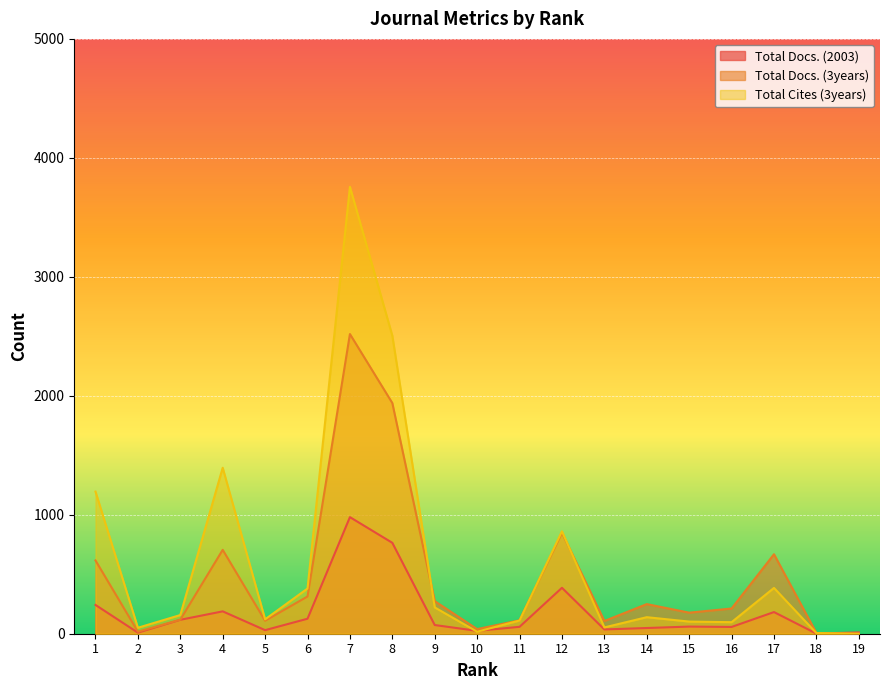

How many data points in Total Docs. (2003) are above 60?

9